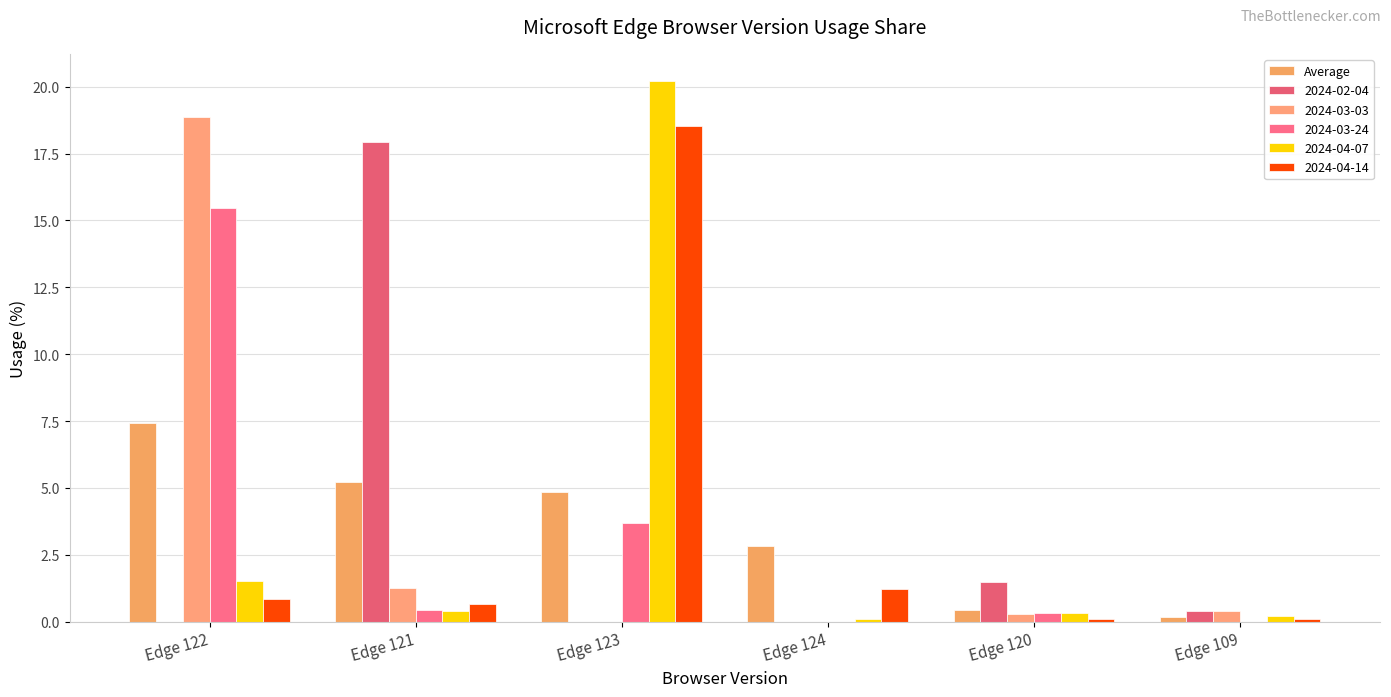

Reading right to left, extract all data points from this chart.

Edge 109=0.2	Edge 120=0.4	Edge 124=2.8	Edge 123=4.9	Edge 121=5.2	Edge 122=7.4